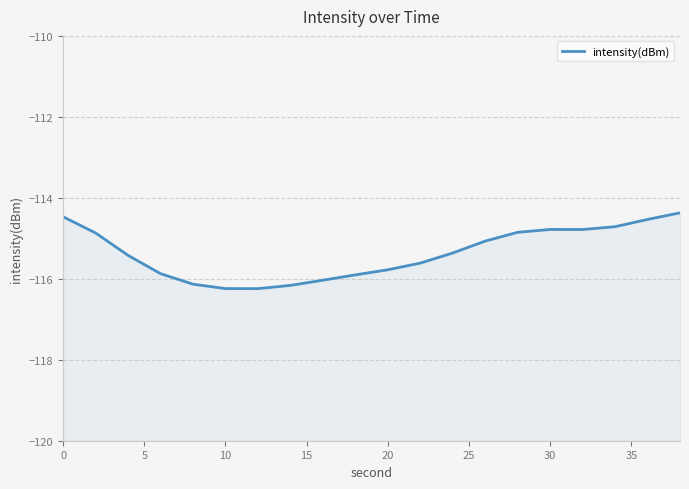

How many points are higher than both their immediate neighbors (excluding endpoints)?

1